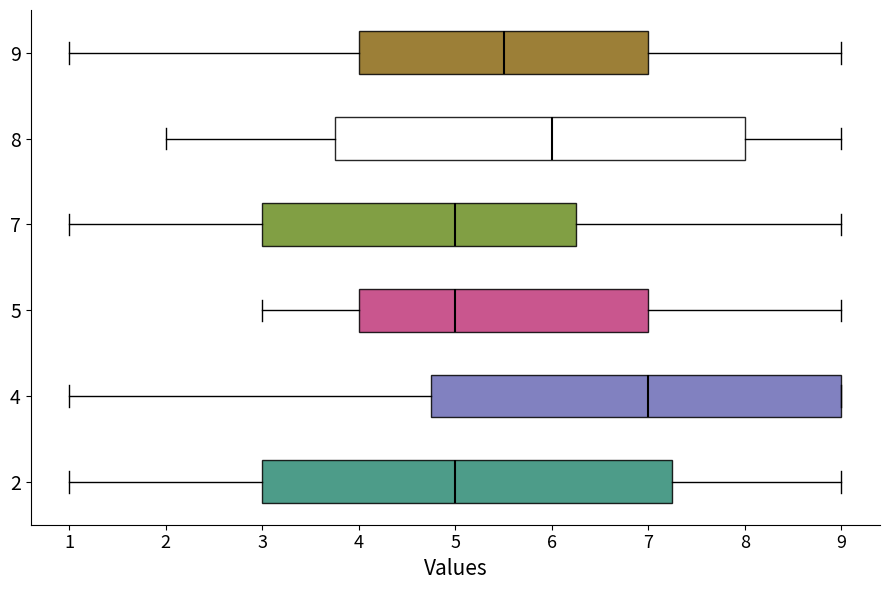

Where does the left whisker of the box at y = 8 end on the x-axis? The values are not printed on the chart, so give them approximately, as read against the axis.

2.0